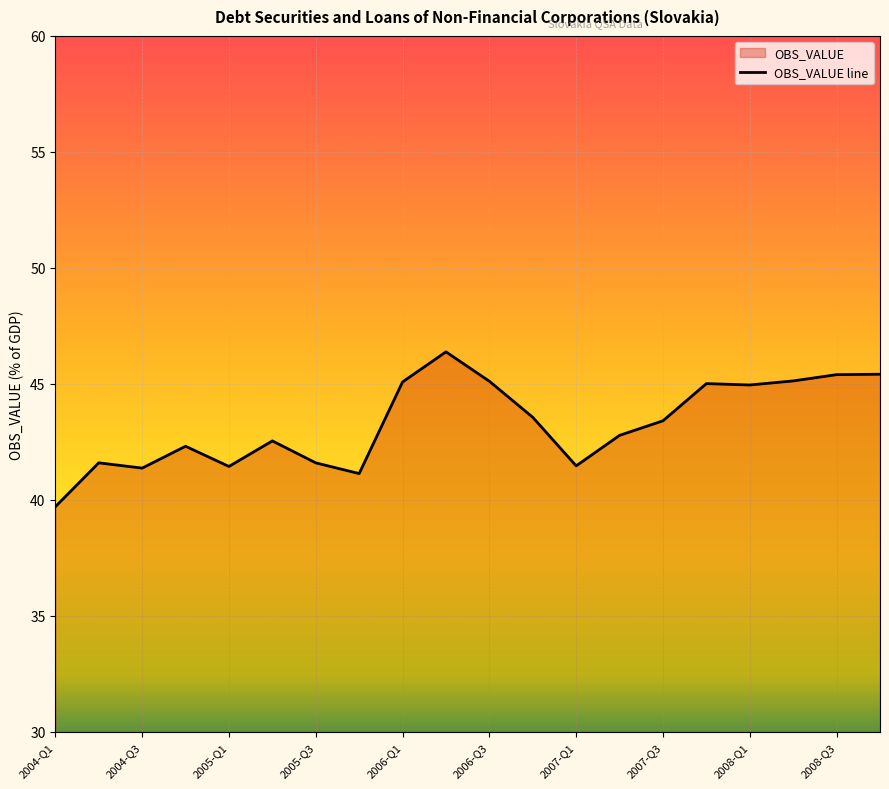

Where is the data nearest to the value 43?

2007-Q2